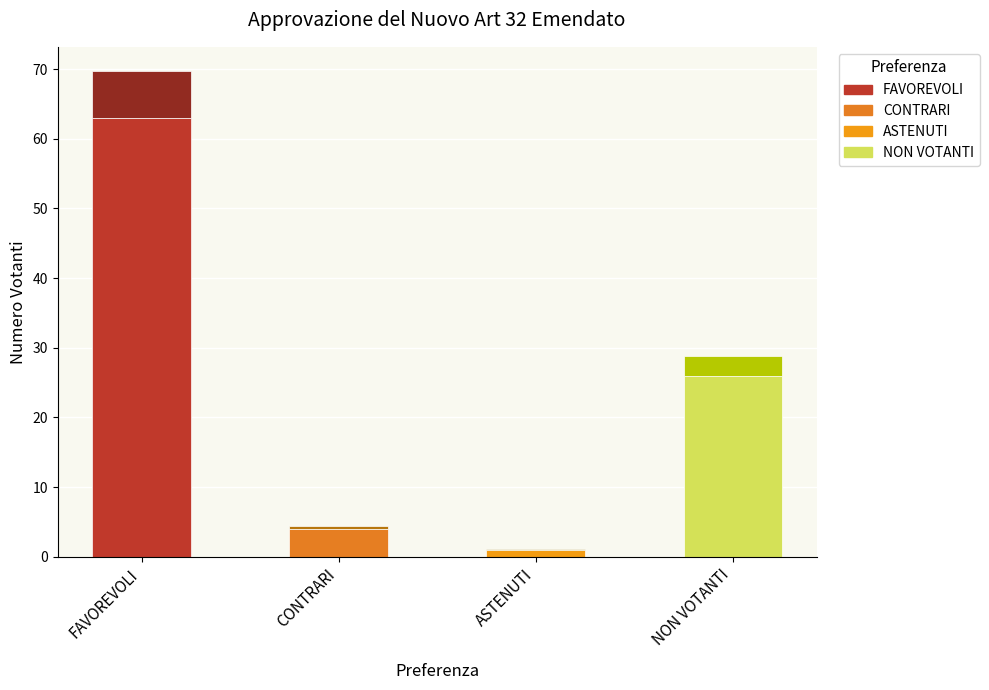

What is the maximum value for NON VOTANTI?

26